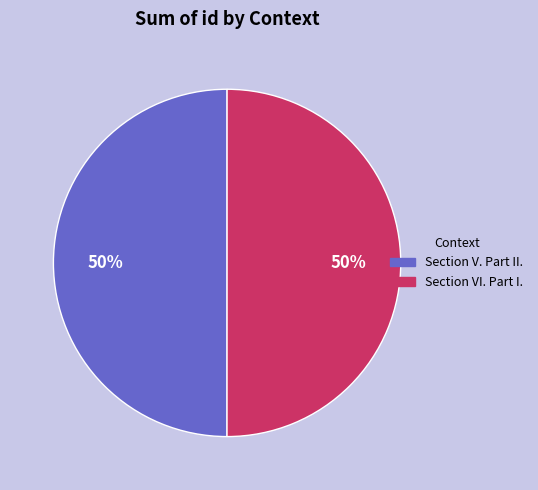

Is the sum of Section VI. Part I. and Section V. Part II. greater than half?

Yes